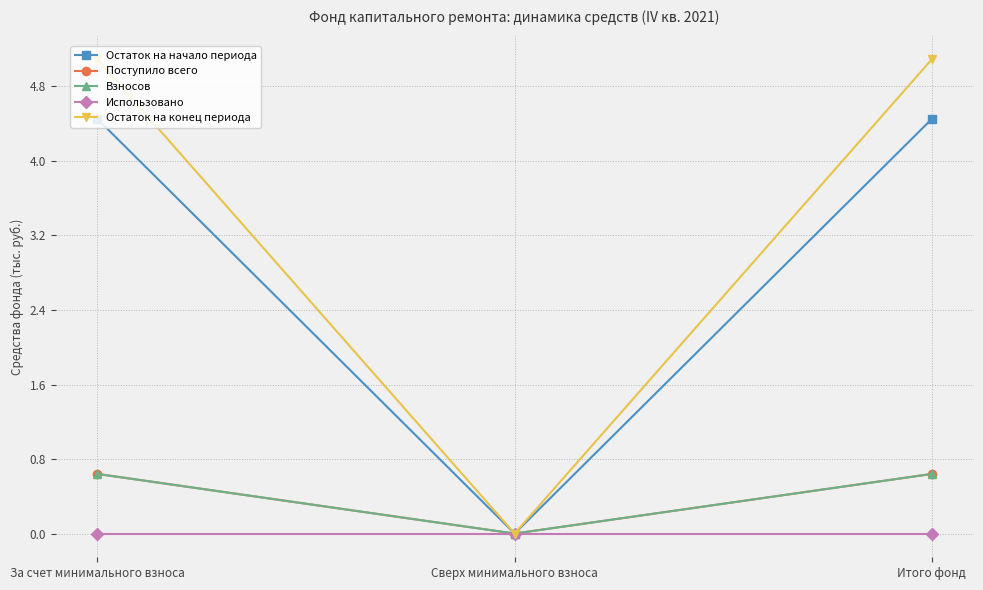

What is the label of the 3rd point from the left?

Итого фонд